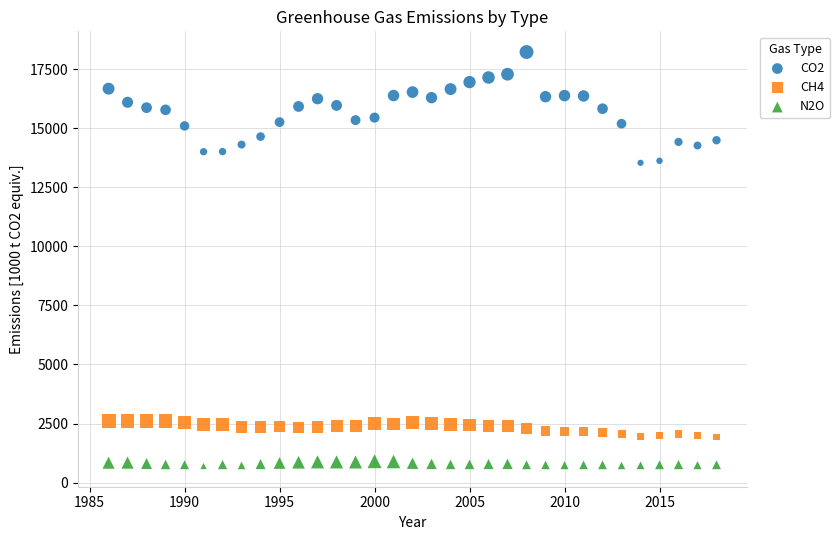

Which series reaches the maximum Y coordinate?

CO2